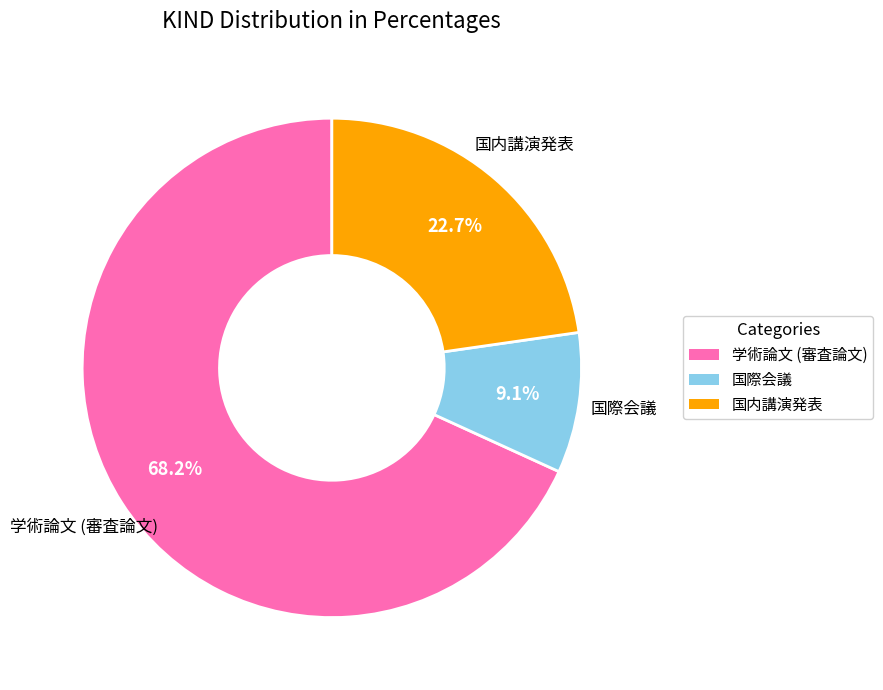

Which has a higher value, 国内講演発表 or 国際会議?

国内講演発表